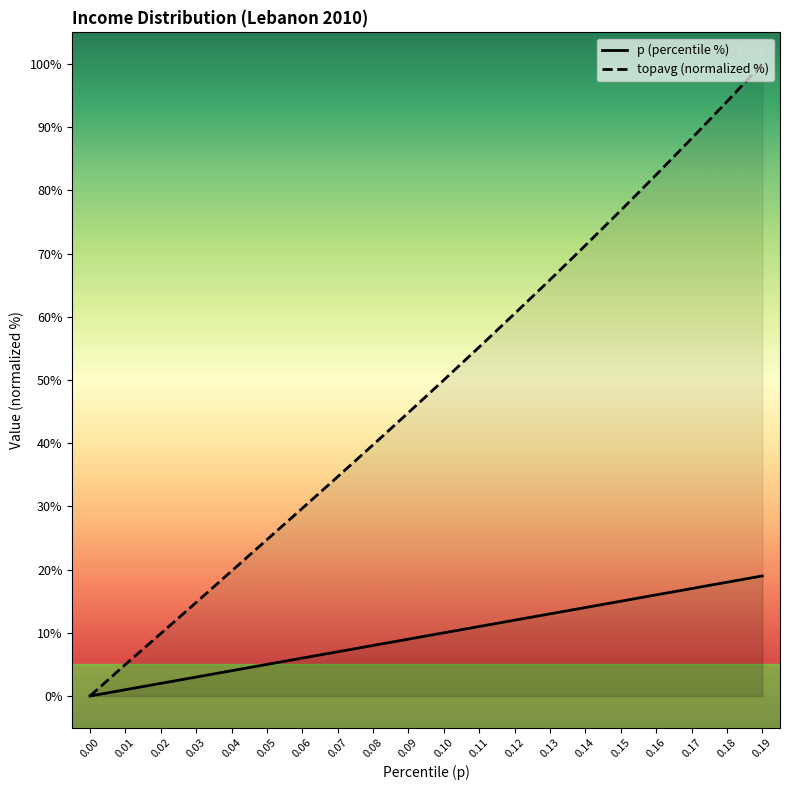

At how many categories does at least one series exceed 77?

4